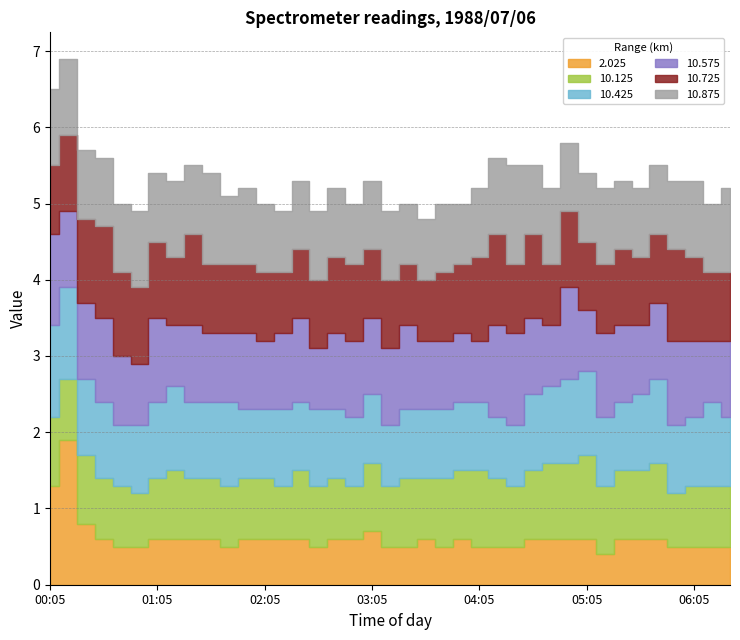

What position from the left is 05:05?

31